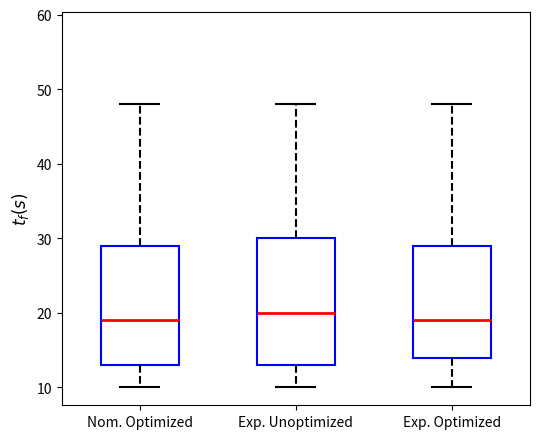

Reading left to right, read every box against the y-axis: the position of its median line, the range the box covers, and the ends of its whiskers. The values are not printed on the chart, so give them approximately, as read against the axis.

Nom. Optimized: median 19, box 13 to 29, whiskers 10 to 48
Exp. Unoptimized: median 20, box 13 to 30, whiskers 10 to 48
Exp. Optimized: median 19, box 14 to 29, whiskers 10 to 48